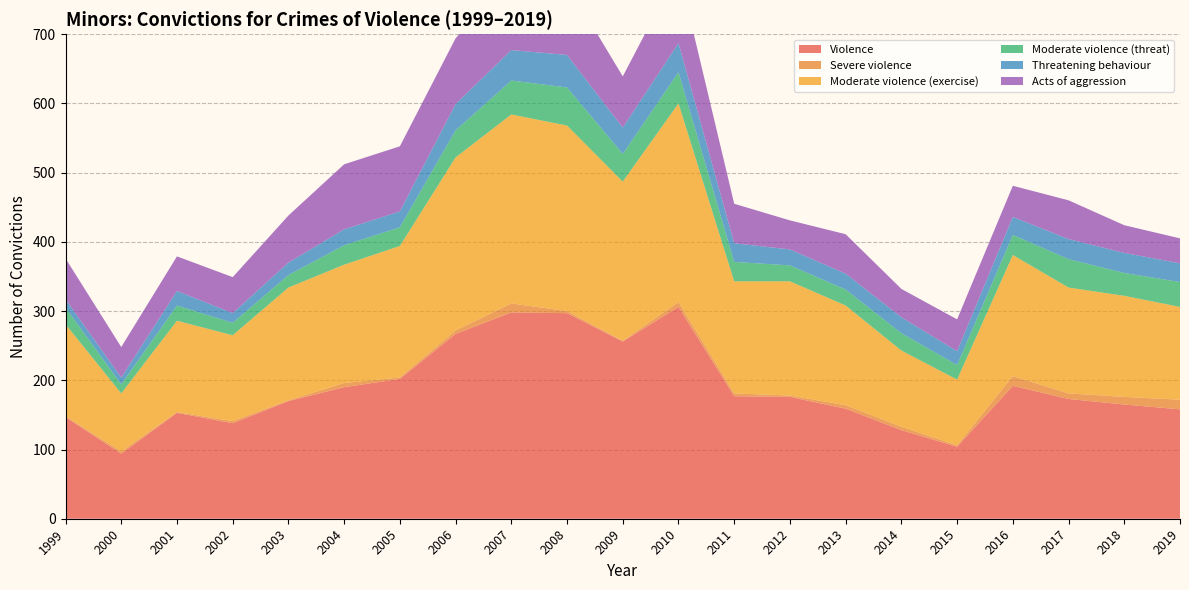

Reading left to right, extract all data points from this chart.

Violence: 147	94	153	138	170	190	202	267	298	297	256	306	177	176	159	128	104	192	173	165	158
Severe violence: 1	3	1	3	1	6	2	5	13	3	1	7	4	2	5	5	2	14	8	11	14
Moderate violence (exercise): 133	84	132	124	163	171	190	250	273	268	230	287	162	165	144	110	95	175	153	146	134
Moderate violence (threat): 24	13	22	18	18	28	27	39	49	55	40	45	28	23	23	25	21	29	41	33	36
Threatening behaviour: 12	10	21	14	18	23	23	38	44	47	38	42	27	23	23	23	20	26	29	29	27
Acts of aggression: 59	44	50	52	68	94	94	95	110	103	74	106	57	42	57	41	46	45	56	40	36